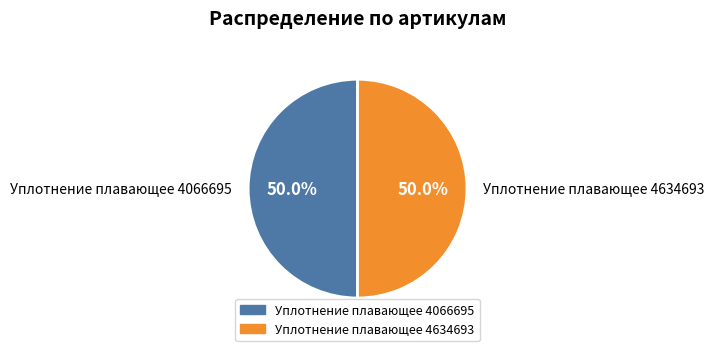

What is the ratio of the value at Уплотнение плавающее 4066695 to the value at Уплотнение плавающее 4634693?

1.0